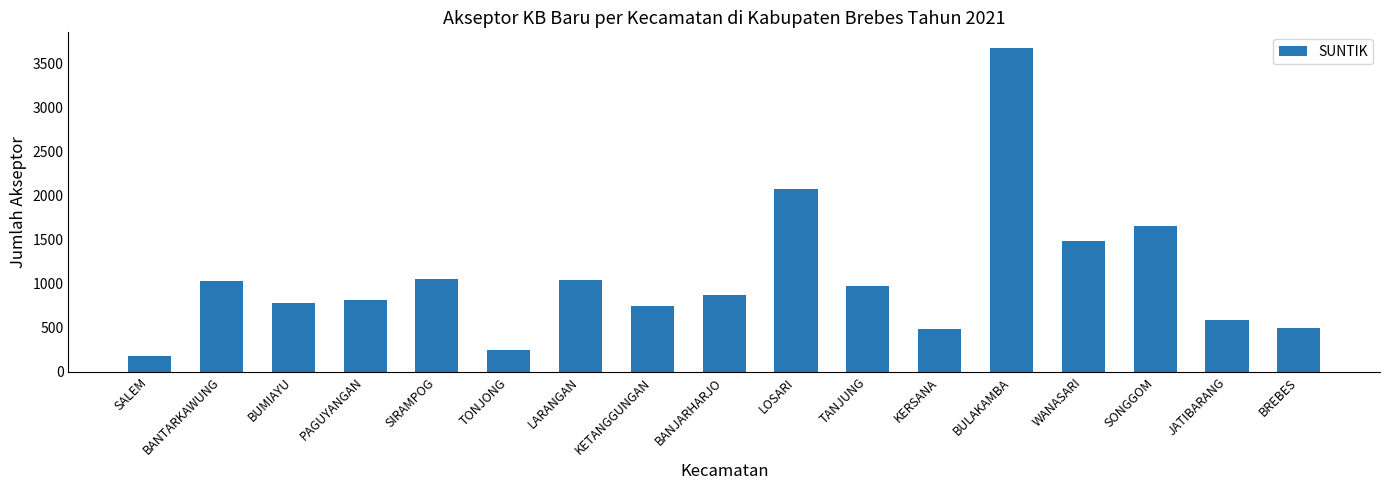

What is the greatest value displayed?

3667